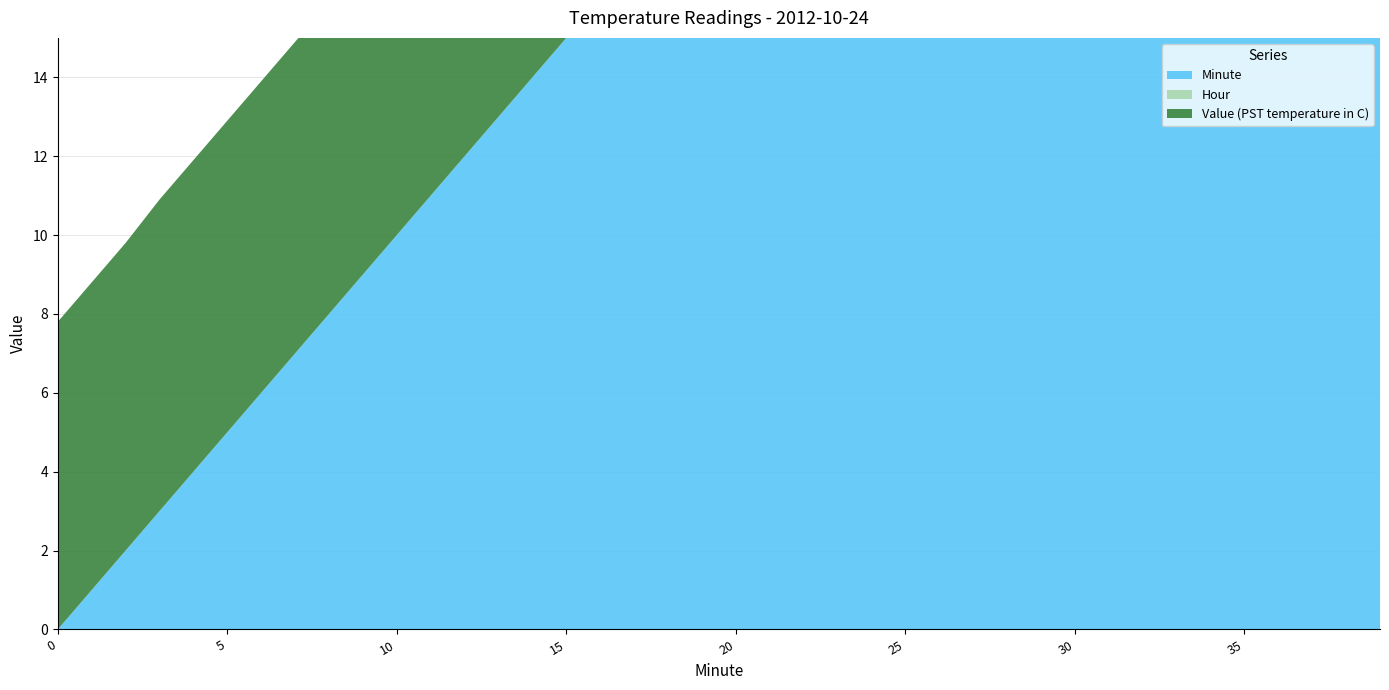

Reading left to right, transcribe all the data shown in this chart.

Value (PST temperature in C): 7.8	7.8	7.8	7.9	7.9	7.9	7.9	7.9	7.9	7.9	7.9	8.0	8.0	8.0	8.1	8.1	8.1	8.1	8.1	8.1	8.2	8.2	8.2	8.2	8.2	8.2	8.3	8.3	8.3	8.3	8.3	8.3	8.3	8.3	8.3	8.3	8.3	8.3	8.3	8.3
Hour: 0.0	0.0	0.0	0.0	0.0	0.0	0.0	0.0	0.0	0.0	0.0	0.0	0.0	0.0	0.0	0.0	0.0	0.0	0.0	0.0	0.0	0.0	0.0	0.0	0.0	0.0	0.0	0.0	0.0	0.0	0.0	0.0	0.0	0.0	0.0	0.0	0.0	0.0	0.0	0.0
Minute: 0.0	1.0	2.0	3.0	4.0	5.0	6.0	7.0	8.0	9.0	10.0	11.0	12.0	13.0	14.0	15.0	16.0	17.0	18.0	19.0	20.0	21.0	22.0	23.0	24.0	25.0	26.0	27.0	28.0	29.0	30.0	31.0	32.0	33.0	34.0	35.0	36.0	37.0	38.0	39.0